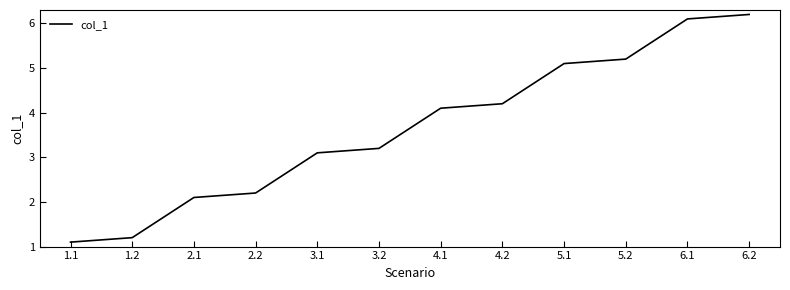

At which label does the data first exceed 4?

4.1